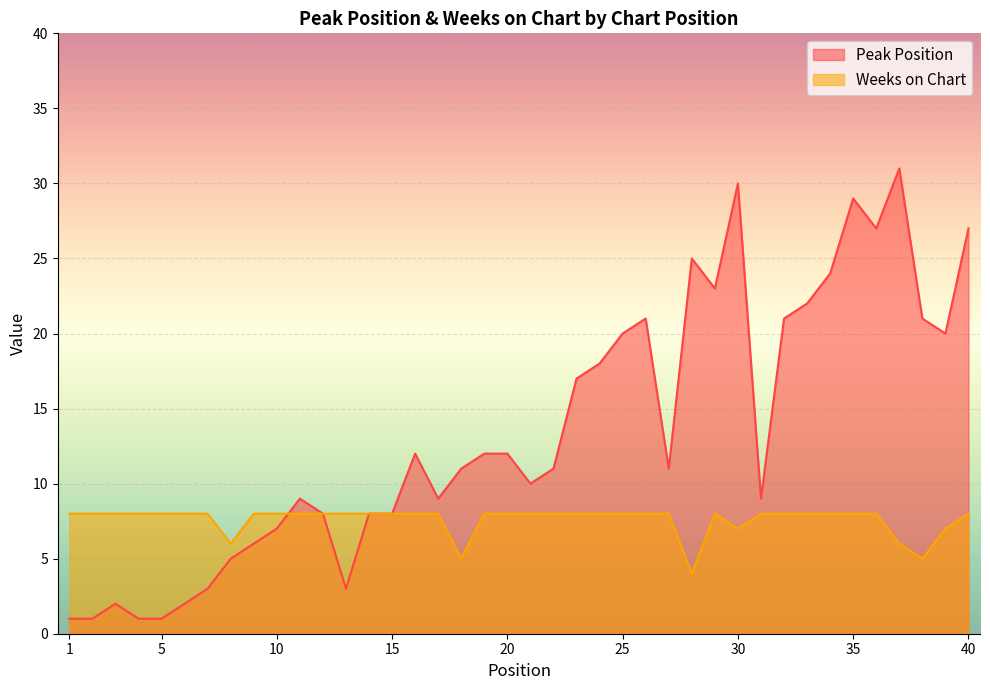

Where do Peak Position and Weeks on Chart first cross each other?

10 and 11